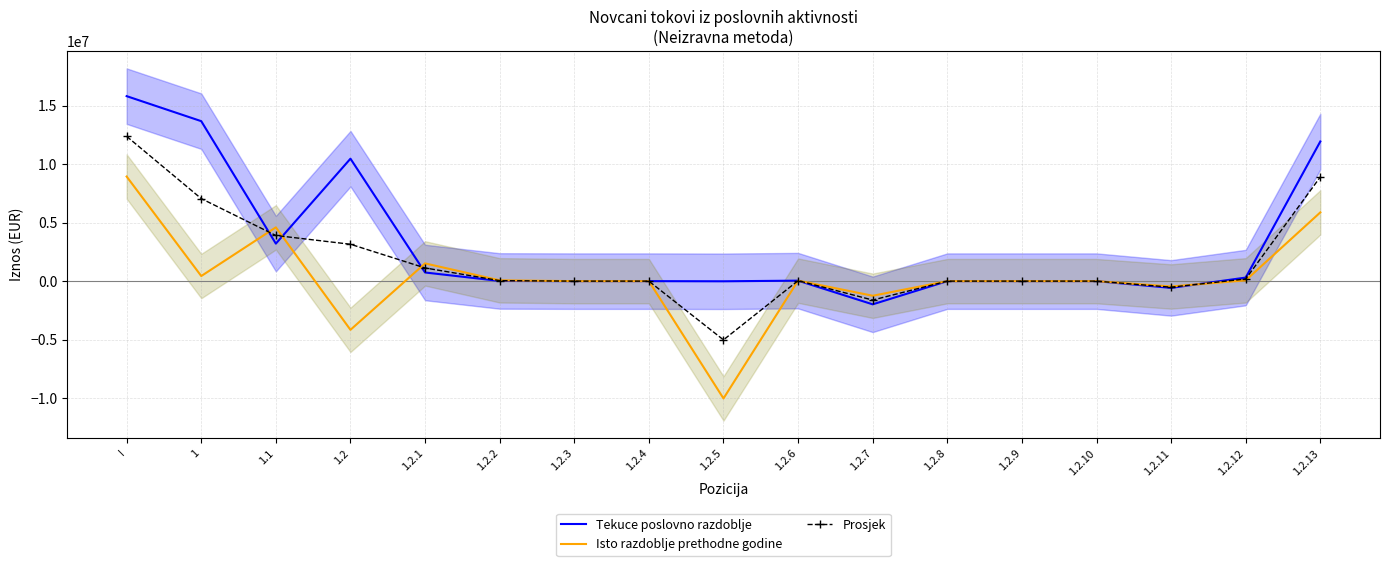

Reading left to right, transcribe all the data shown in this chart.

Tekuce poslovno razdoblje: I=15828637.0	1=13687864.0	1.1=3210479.0	1.2=10477385.0	1.2.1=740127.0	1.2.2=16081.0	1.2.3=0.0	1.2.4=0.0	1.2.5=-12739.0	1.2.6=42195.0	1.2.7=-1984577.0	1.2.8=0.0	1.2.9=0.0	1.2.10=0.0	1.2.11=-577886.0	1.2.12=304986.0	1.2.13=11949198.0
Isto razdoblje prethodne godine: I=8949470.0	1=436805.0	1.1=4601233.0	1.2=-4164428.0	1.2.1=1517946.0	1.2.2=69866.0	1.2.3=0.0	1.2.4=0.0	1.2.5=-10036612.0	1.2.6=43262.0	1.2.7=-1250803.0	1.2.8=0.0	1.2.9=0.0	1.2.10=0.0	1.2.11=-457725.0	1.2.12=67743.0	1.2.13=5881895.0
Prosjek: I=12389053.5	1=7062334.5	1.1=3905856.0	1.2=3156478.5	1.2.1=1129036.5	1.2.2=42973.5	1.2.3=0.0	1.2.4=0.0	1.2.5=-5024675.5	1.2.6=42728.5	1.2.7=-1617690.0	1.2.8=0.0	1.2.9=0.0	1.2.10=0.0	1.2.11=-517805.5	1.2.12=186364.5	1.2.13=8915546.5